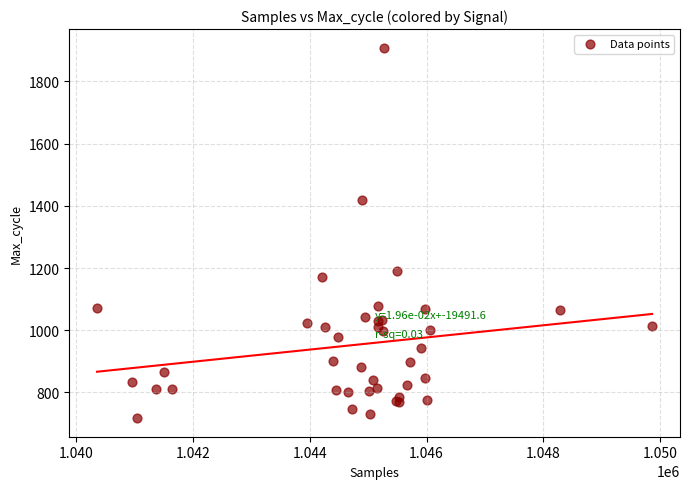

What Y value in the scatter plot is closest to 1313?

1419